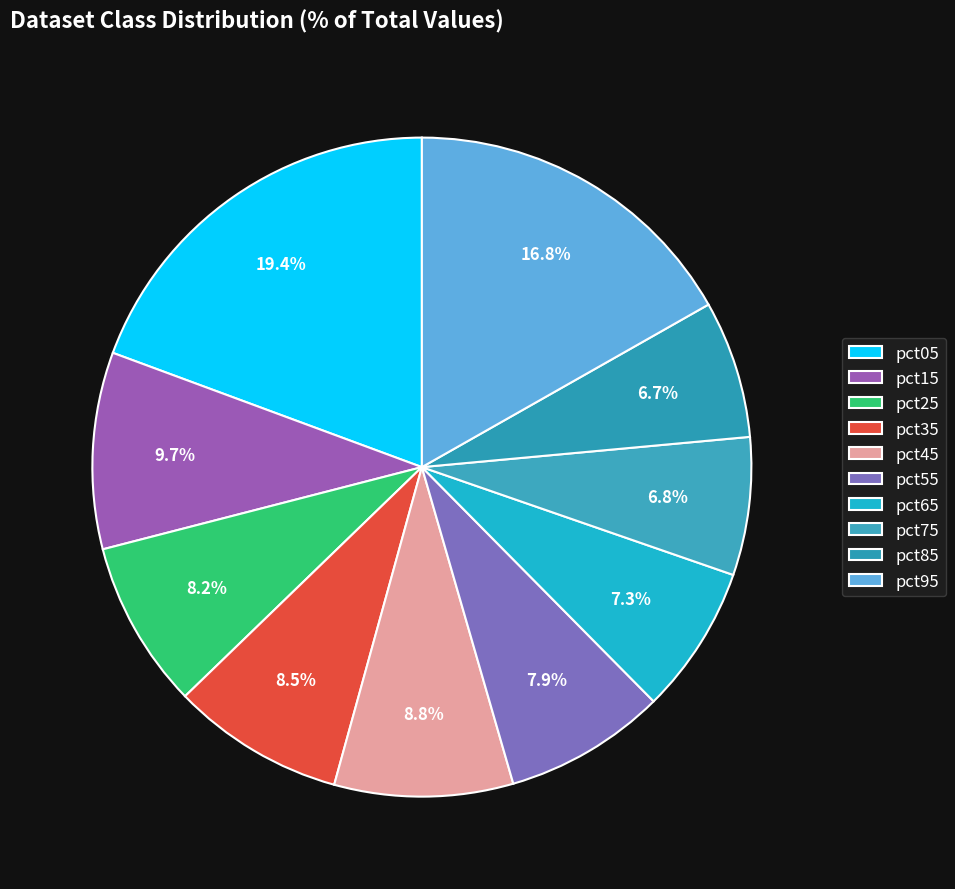

To the nearest percent, what portion does pct55 represent?

8%